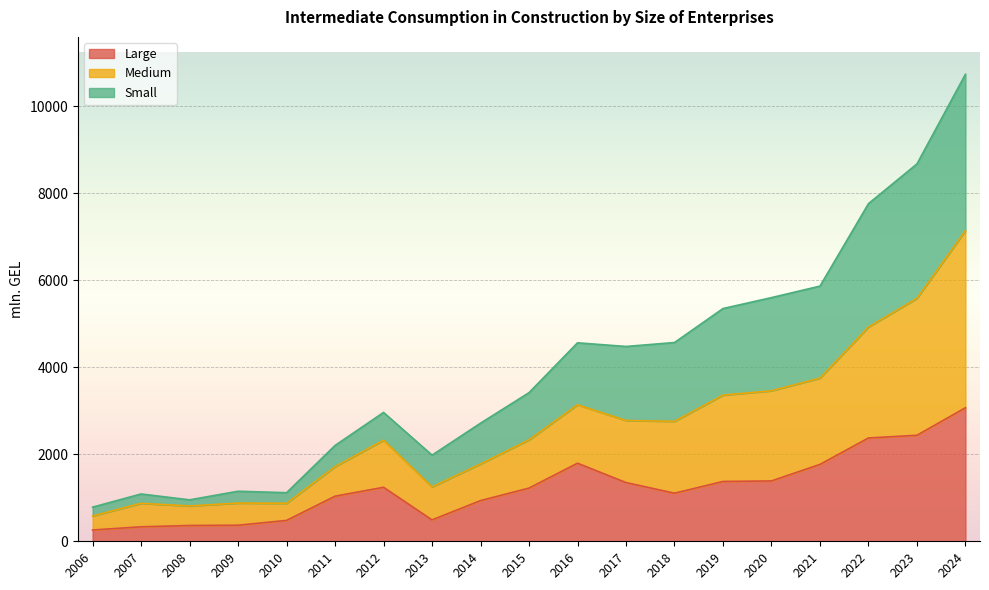

What is the difference between the highest and lowest values at 2006?

525.0